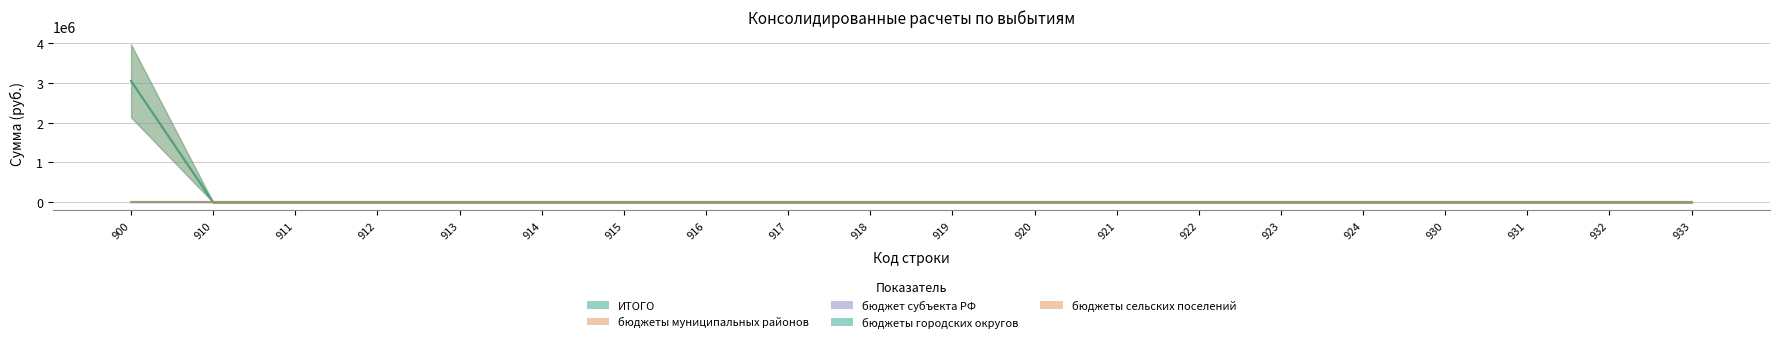

How many series are shown in this chart?

5